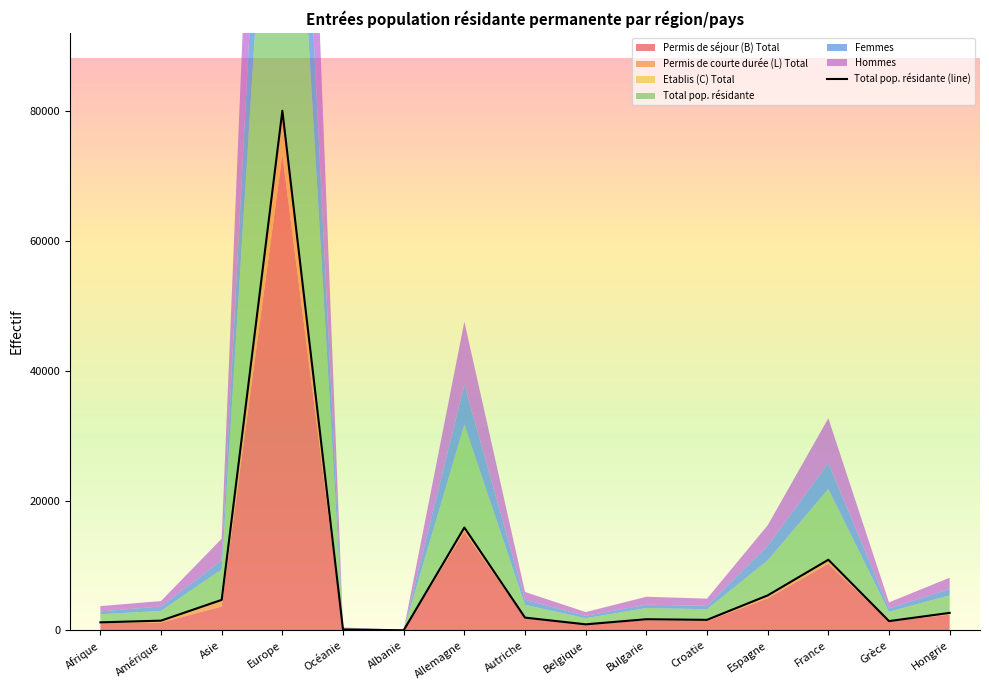

True or false: the data shows 4218 at Hongrie.

False